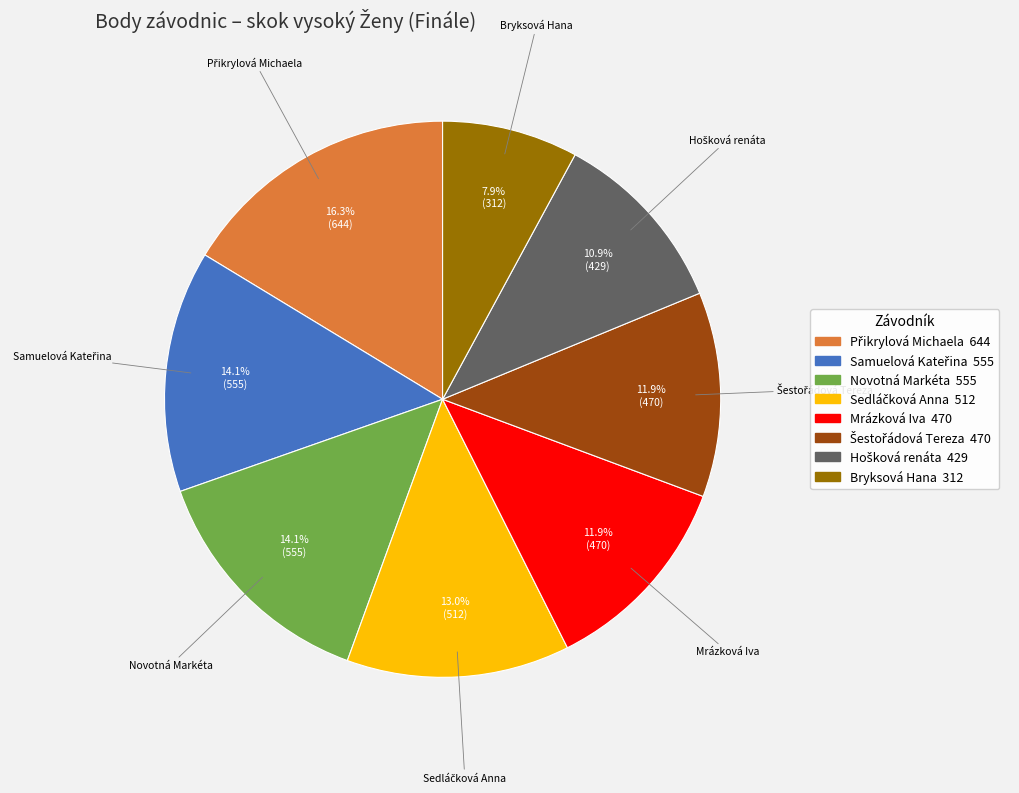

Does Novotná Markéta represent more than half of the total?

No